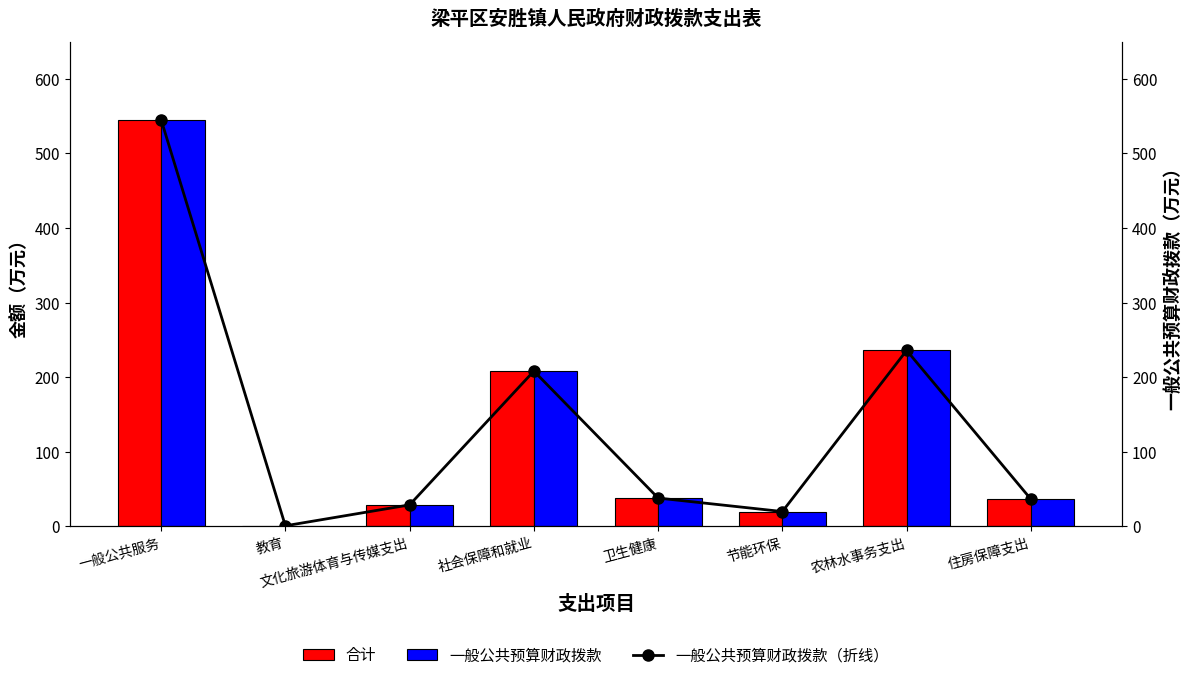

What are all the series names shown in the legend?

合计, 一般公共预算财政拨款, 一般公共预算财政拨款（折线）